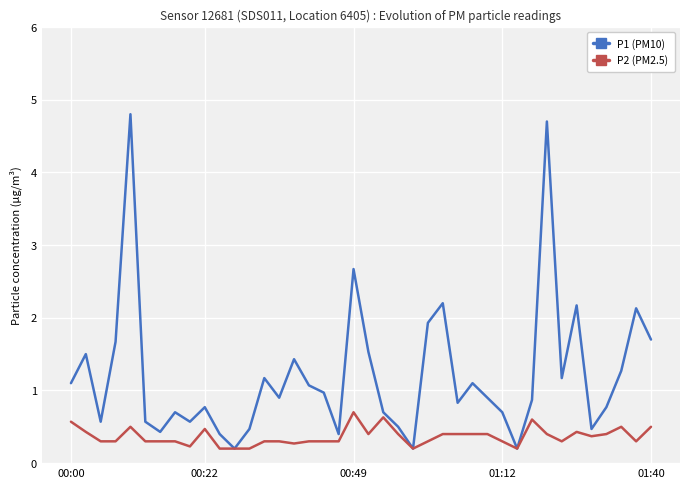

Which series has the largest range (max minus min)?

P1 (PM10)